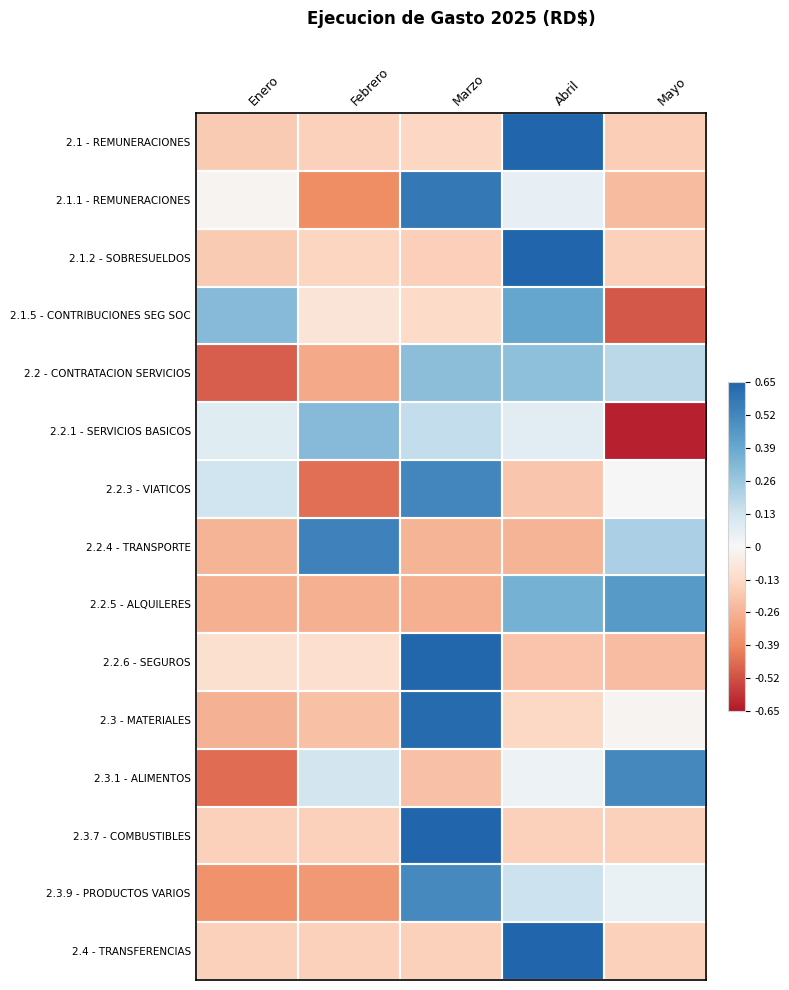

At how many categories does at least one series exceed 0?

5